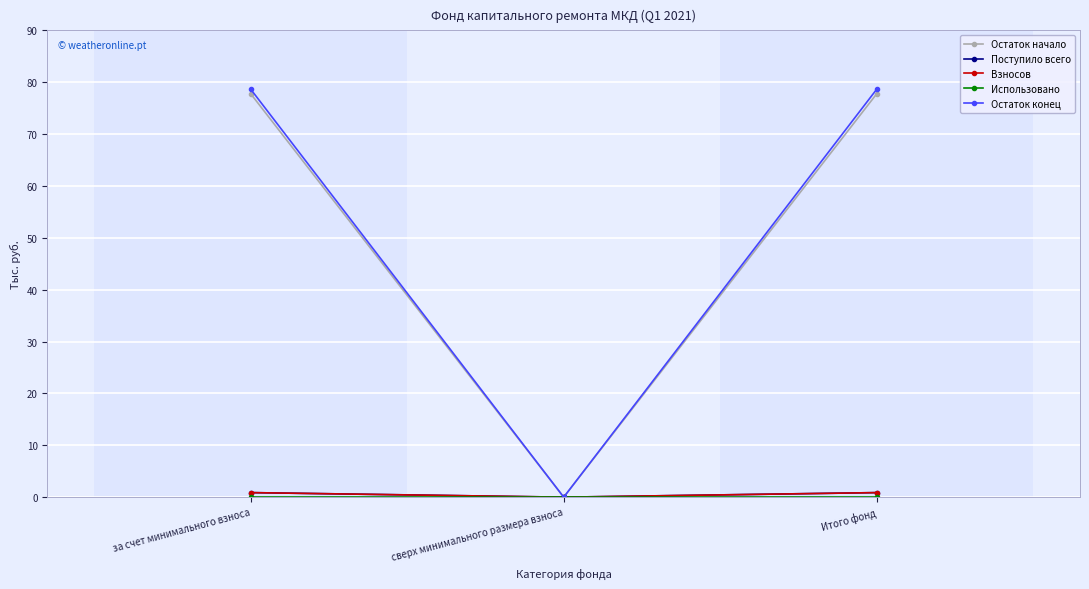

Reading left to right, extract all data points from this chart.

Остаток начало: 77.8	0.0	77.8
Поступило всего: 0.9	0.0	0.9
Взносов: 0.9	0.0	0.9
Использовано: 0.0	0.0	0.0
Остаток конец: 78.6	0.0	78.6